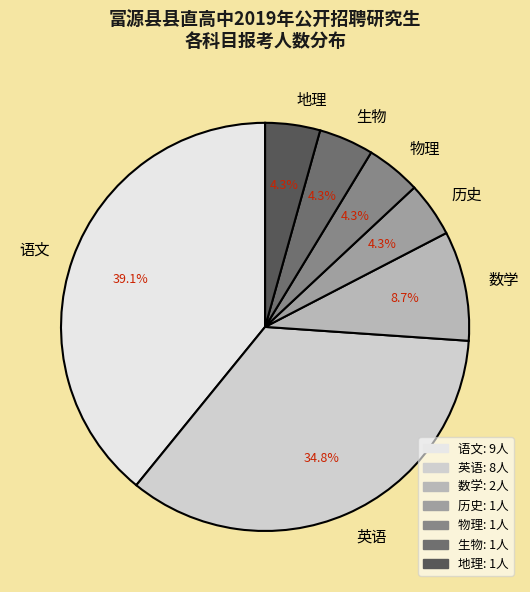

What percentage is the 物理 slice, to the nearest percent?

4%